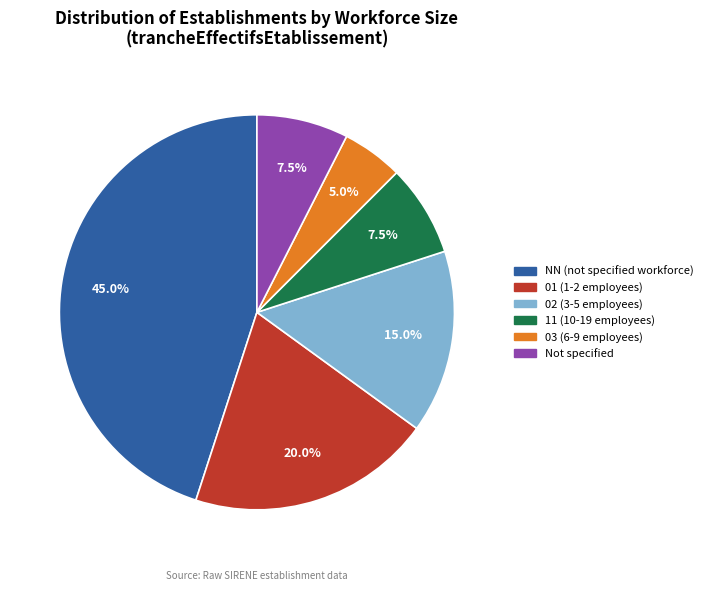

Is there a majority slice in this chart?

No